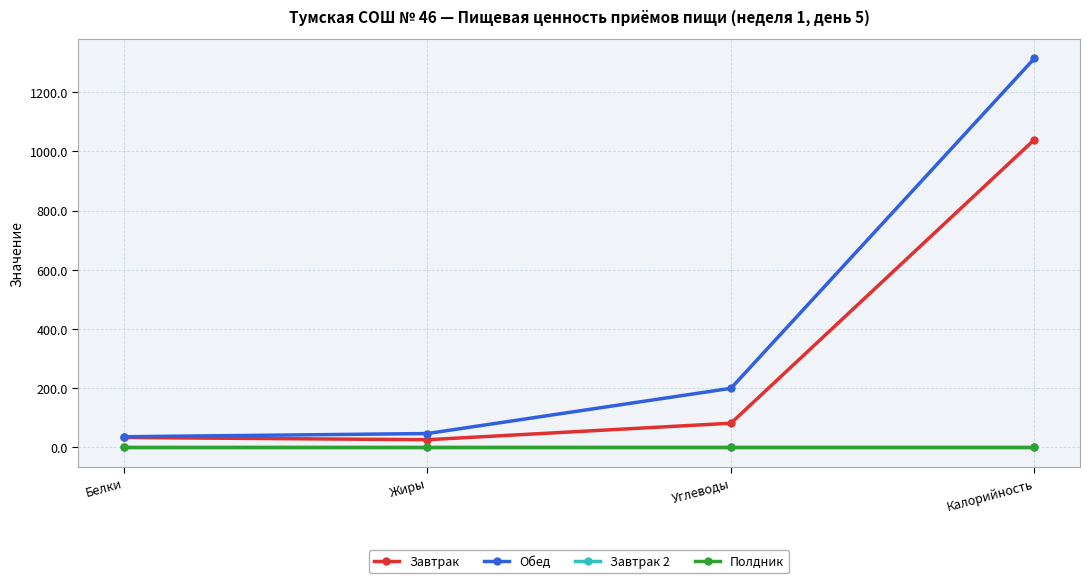

What is the average value of the Завтрак series?

295.1